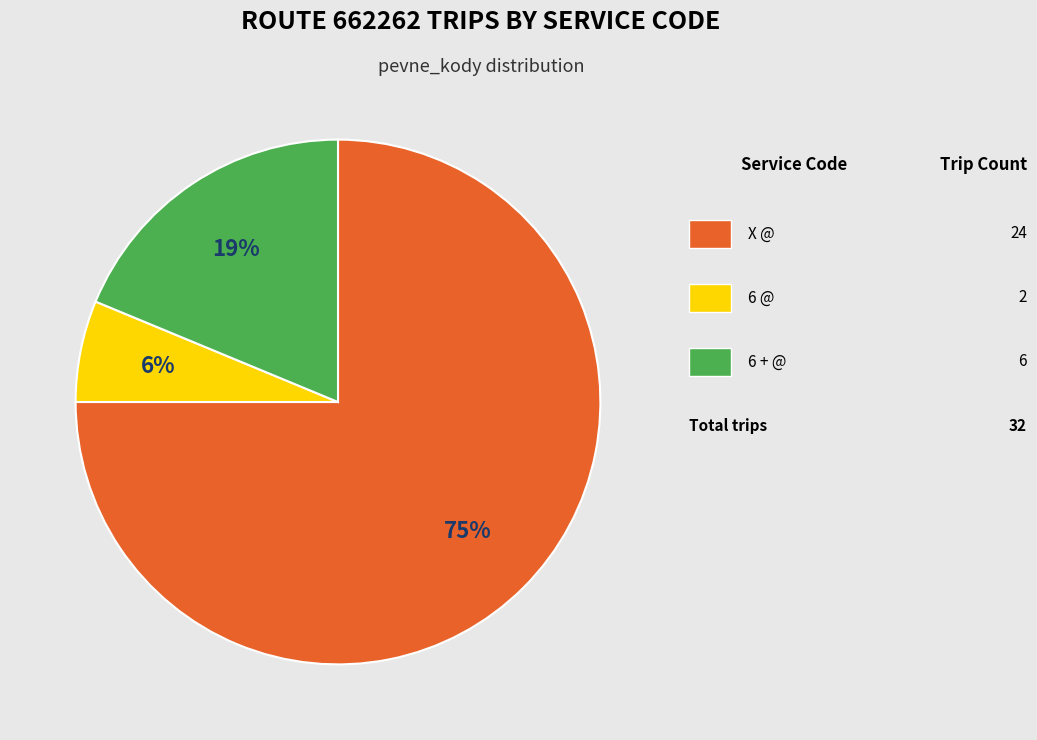

Is there any slice that represents more than half of the pie?

Yes